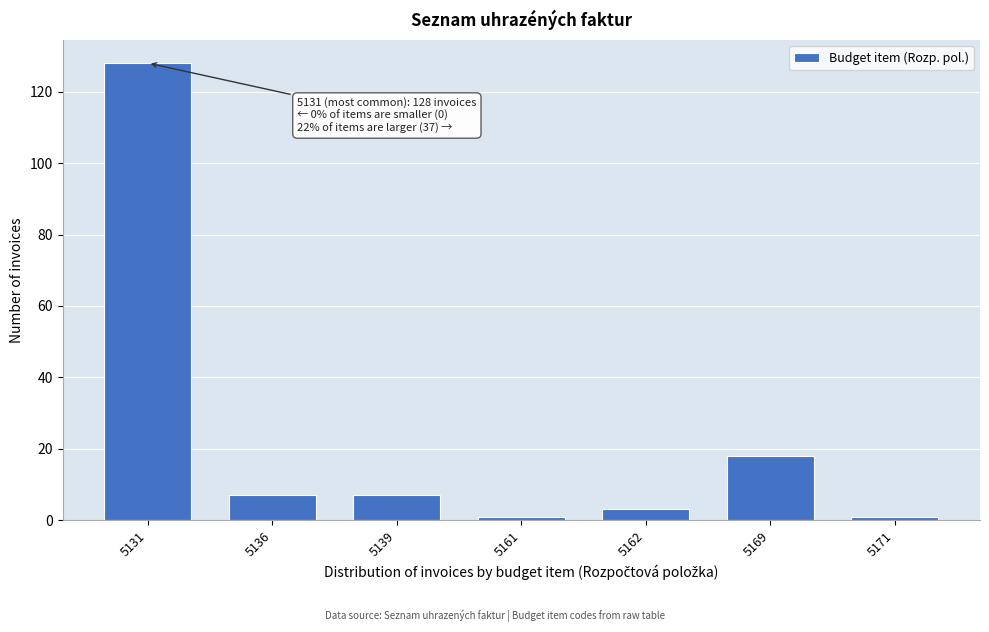

Reading right to left, what are all the values shown in this chart?

1	18	3	1	7	7	128